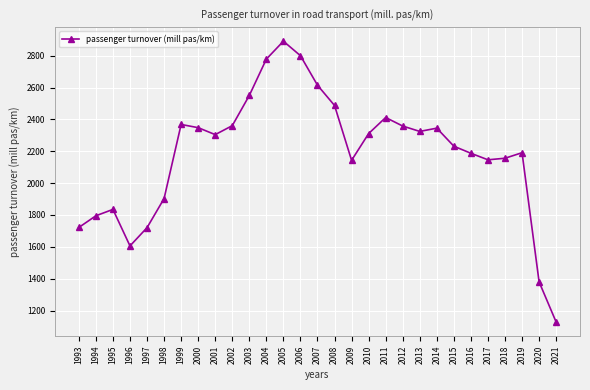

What is the value of the 20th point from the left?

2358.2